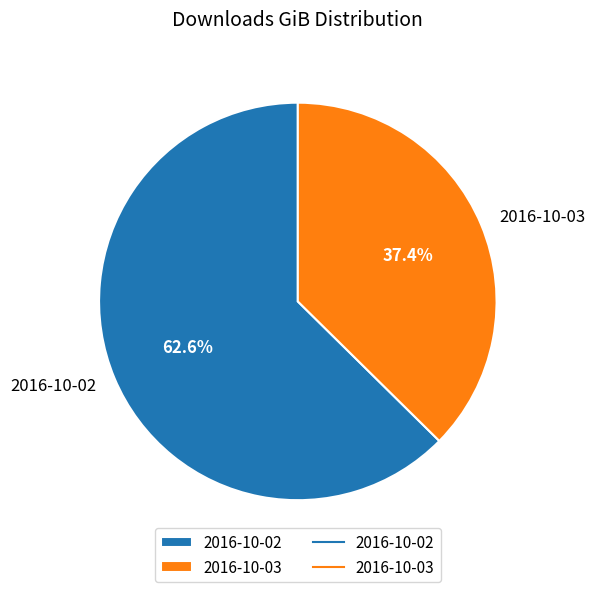

Approximately how many times larger is the value at 2016-10-02 compared to 2016-10-03?

1.7